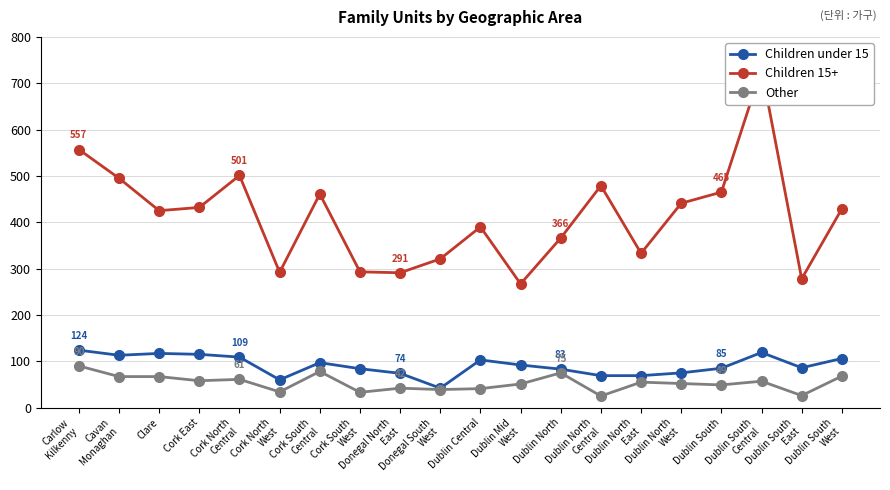

Reading left to right, extract all data points from this chart.

Children under 15: 124	113	117	115	109	60	97	84	74	42	103	92	83	69	69	75	85	119	86	106
Children 15+: 557	495	425	432	501	292	461	293	291	321	390	267	366	479	333	441	465	731	278	429
Other: 90	67	67	58	61	34	78	33	42	39	41	51	75	25	55	52	49	57	26	68